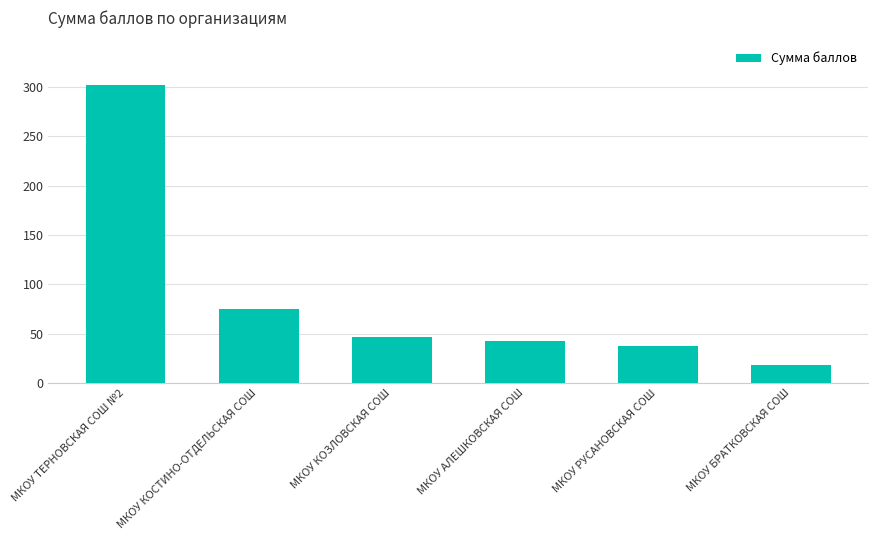

Count the number of categories in the chart.

6